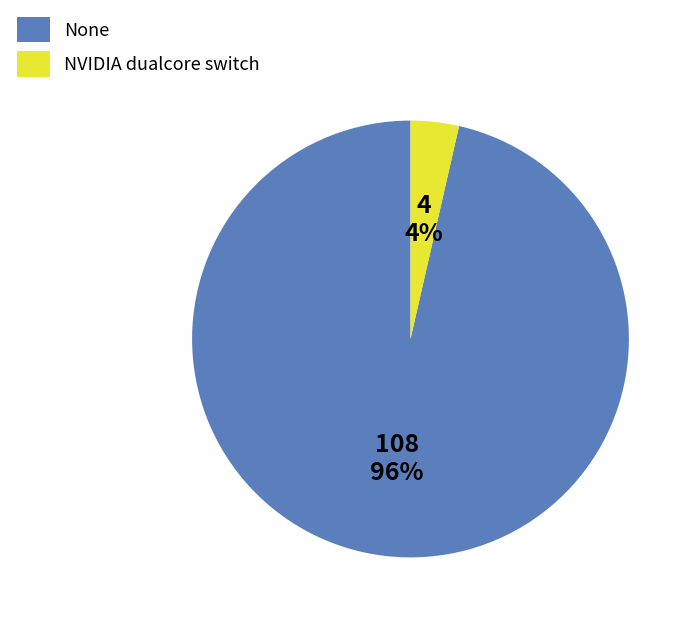

What percentage is the NVIDIA dualcore switch slice, to the nearest percent?

4%